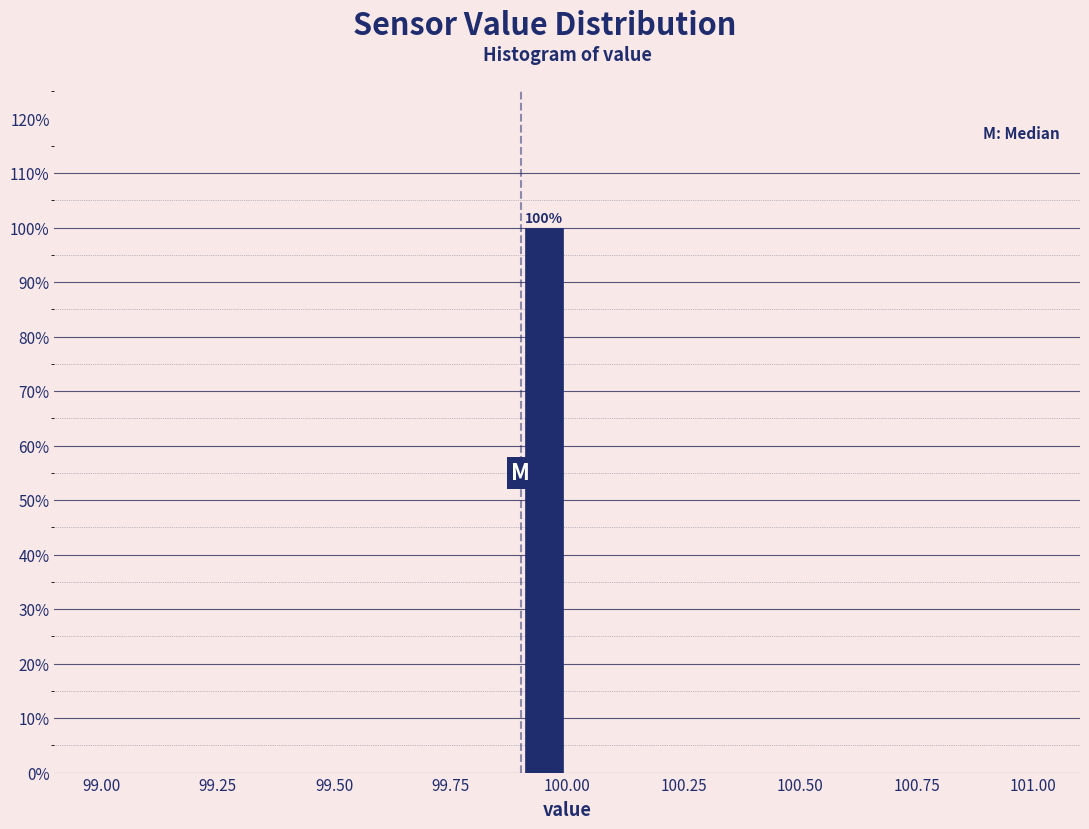

Read against the x-axis, roughly where is the centre of the tallest bar?

99.95